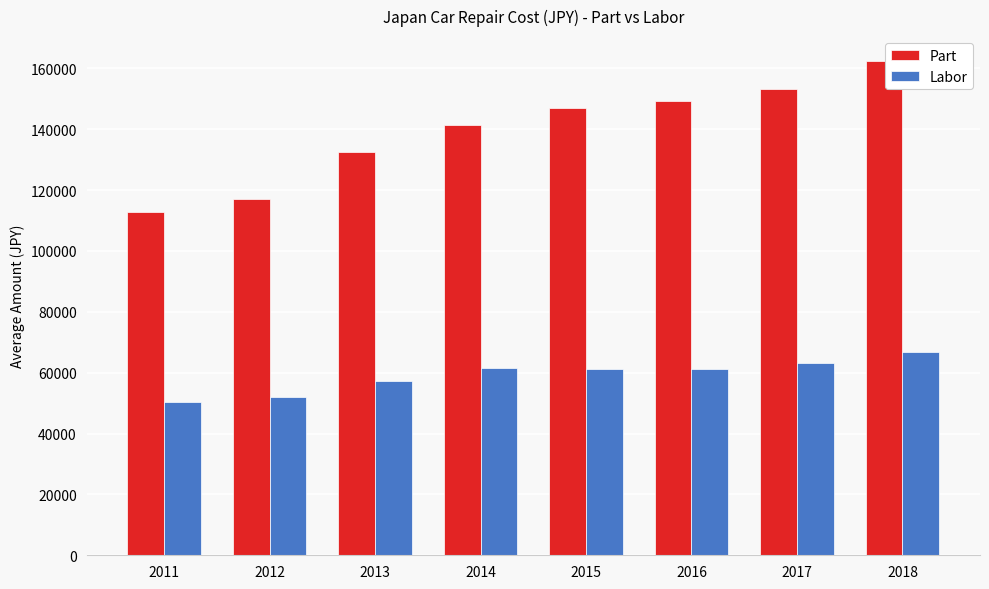

Rank the series by their average value, from highest to lowest.

Part, Labor